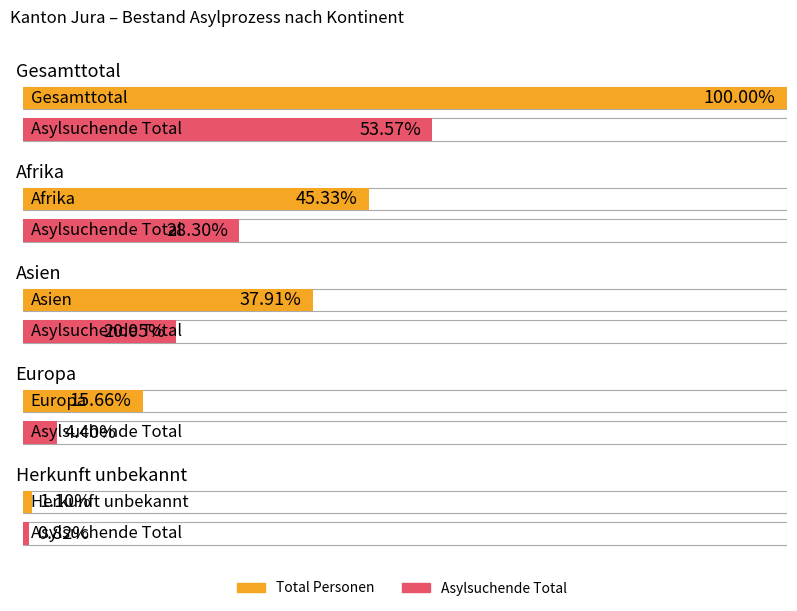

What position from the right is Europa?

2